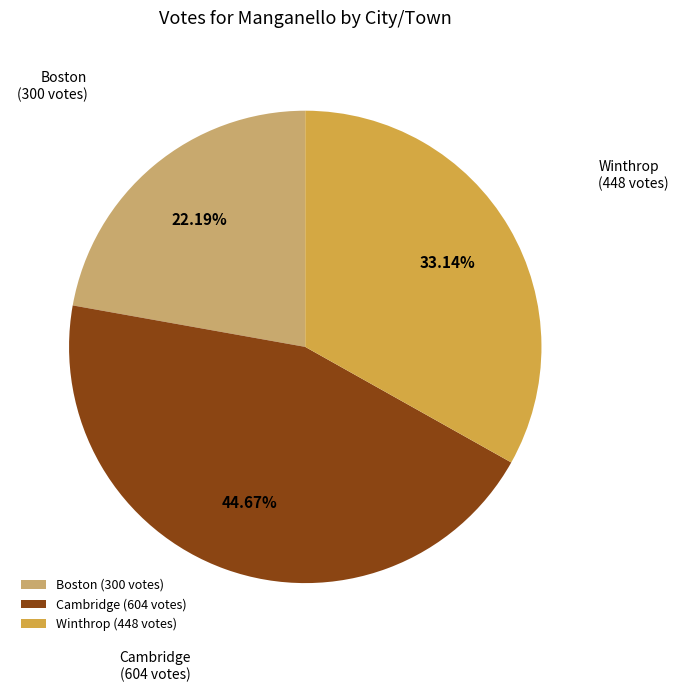

Which has a higher value, Cambridge or Winthrop?

Cambridge